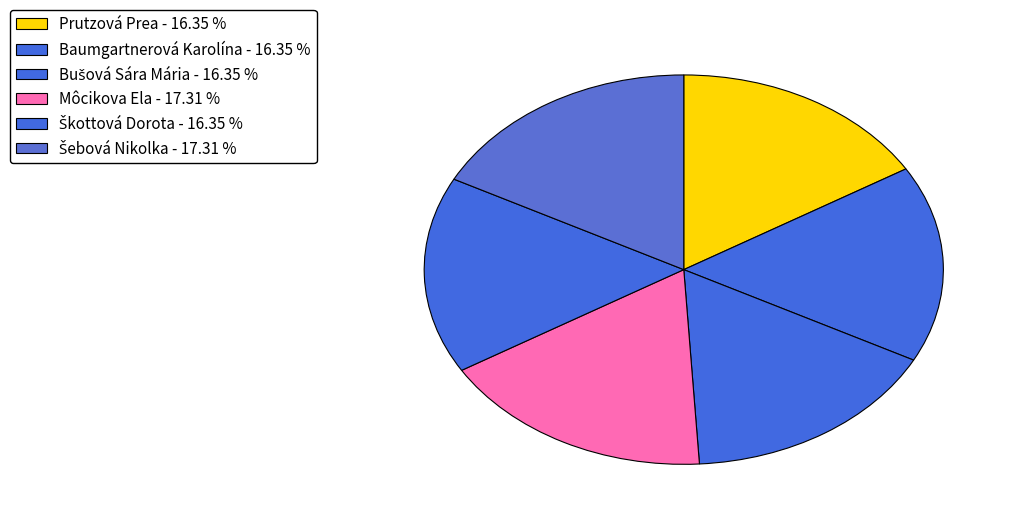

The Škottová Dorota slice represents 7% of the pie. True or false?

False